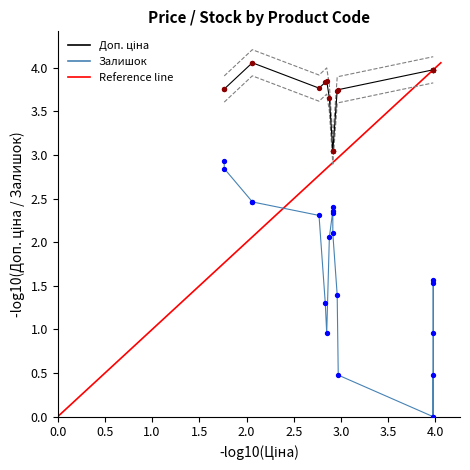

Is the value of Залишок at 14 greater than the value of Доп. ціна at 12?

No